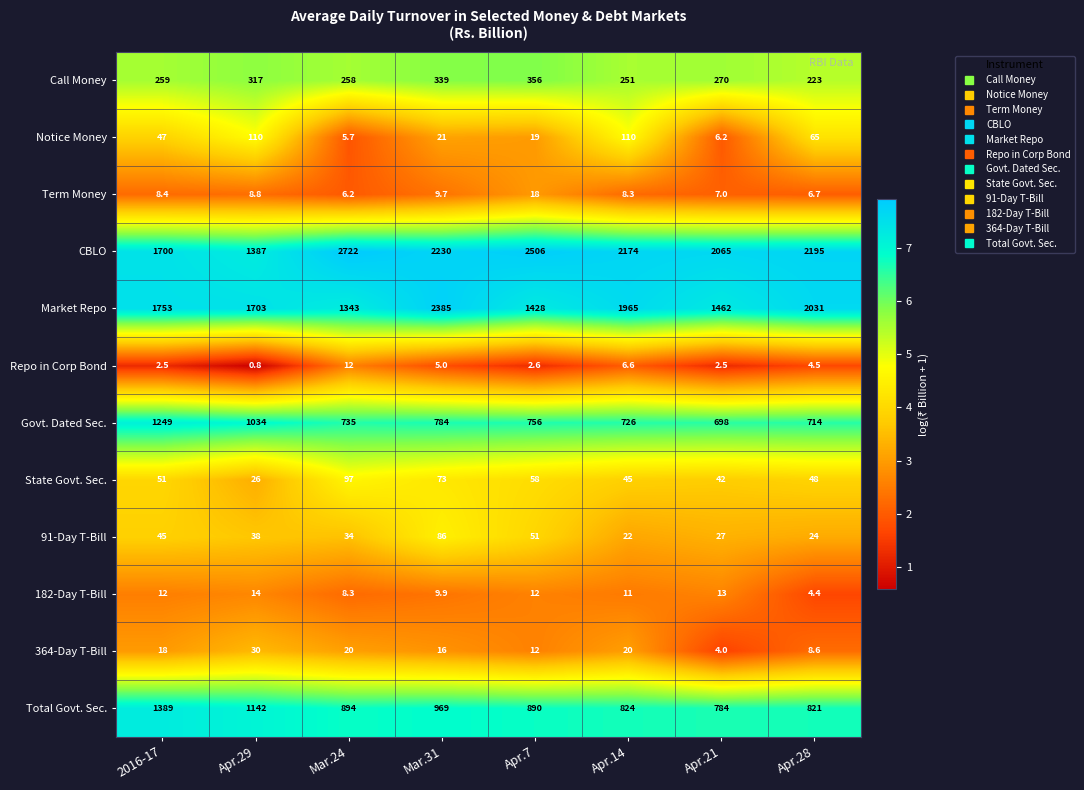

Which series has the largest total across all categories?

CBLO